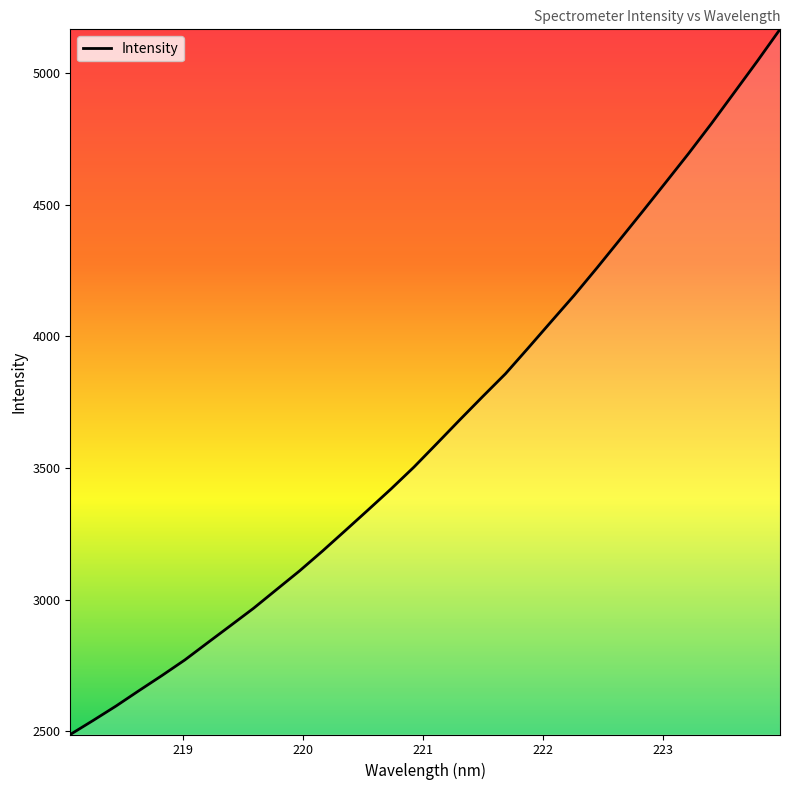

What is the difference between the maximum and minimum values?

2678.0